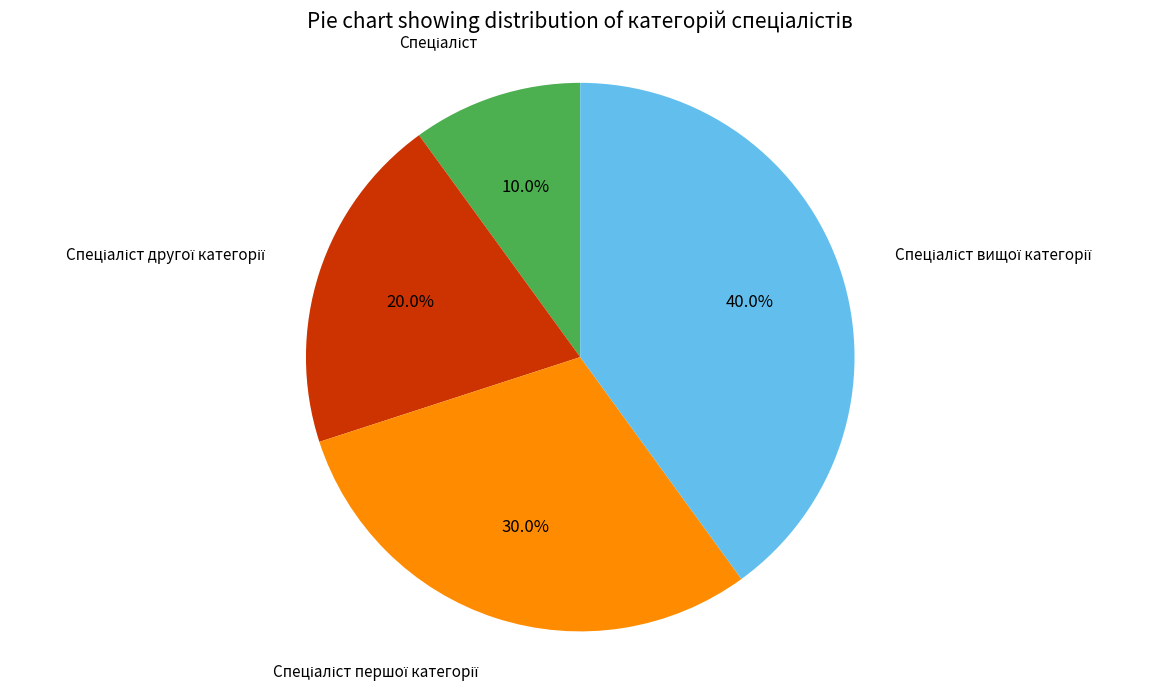

Is there a majority slice in this chart?

No